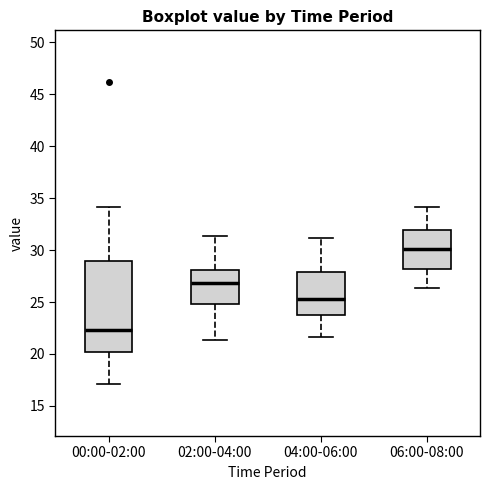

Reading left to right, transcribe this box plot: for each box, give where its median line is, the range the box spans, and where its two whiskers end, as read against the y-axis. The values are not printed on the chart, so give them approximately, as read against the axis.

00:00-02:00: median 22.5, box 20.0 to 29.0, whiskers 17.0 to 34.0
02:00-04:00: median 27.0, box 25.0 to 28.0, whiskers 21.5 to 31.5
04:00-06:00: median 25.5, box 24.0 to 28.0, whiskers 21.5 to 31.0
06:00-08:00: median 30.0, box 28.0 to 32.0, whiskers 26.5 to 34.0